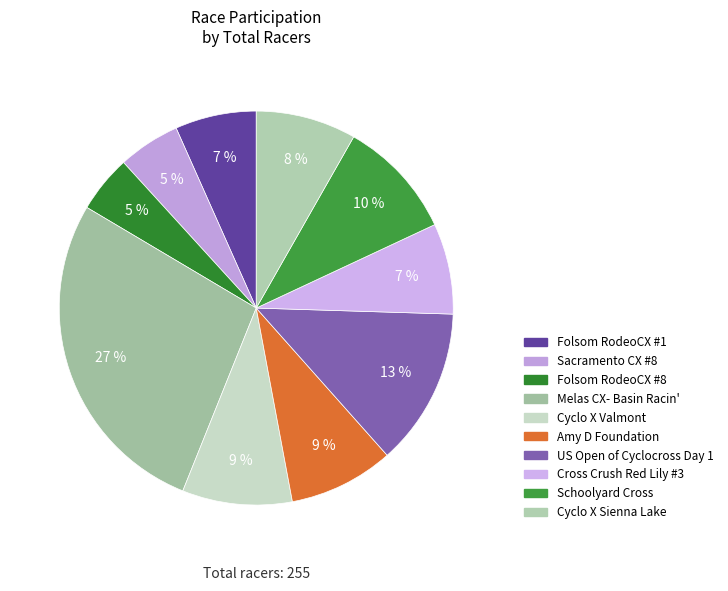

Which category has the biggest portion of the pie?

Melas CX- Basin Racin'